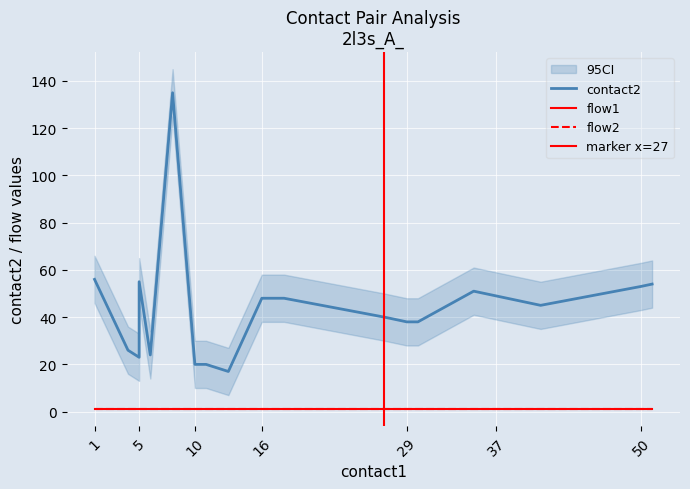

What is the sum of the flow1 values at 5 and 11?

2